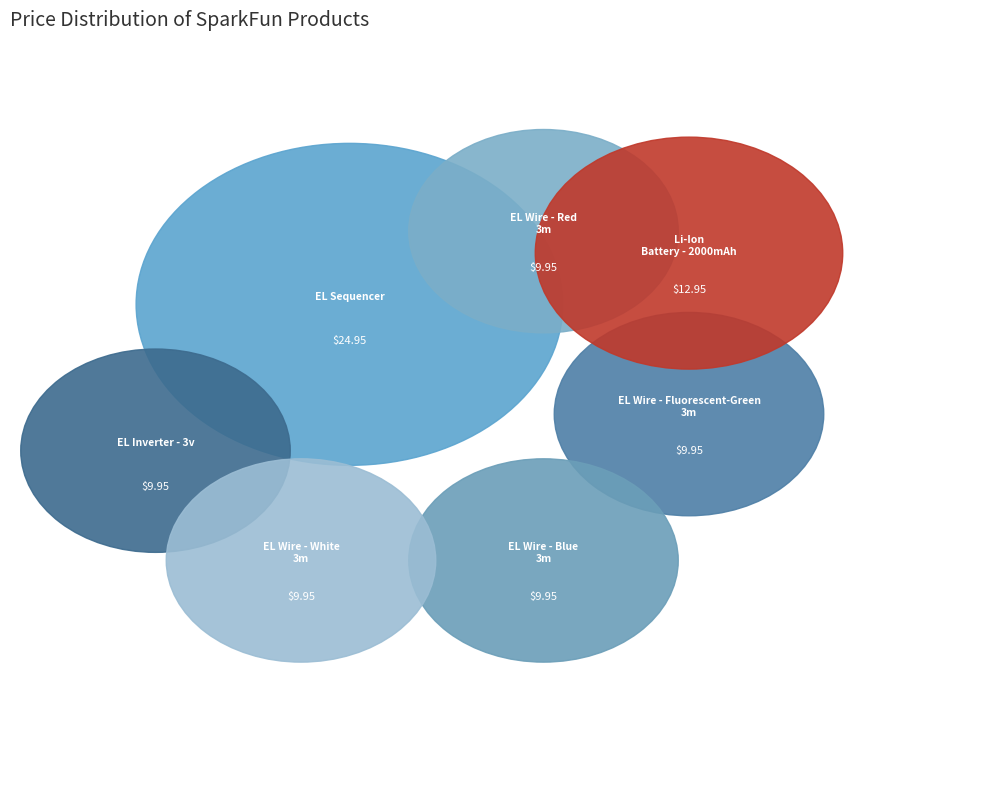

Is the sum of Lithium Ion Battery - 2000mAh and EL Wire - Red 3m greater than half?

No